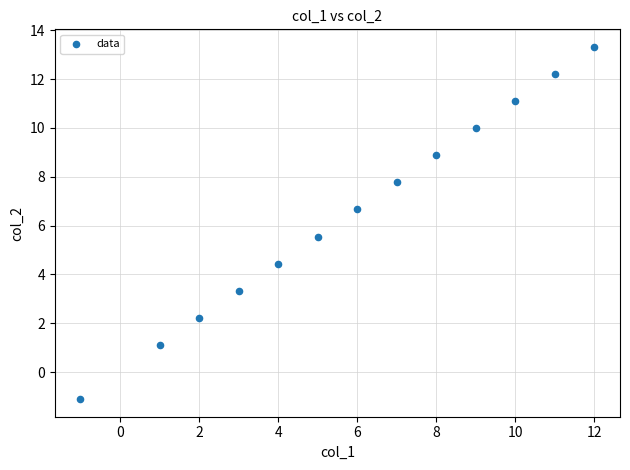

What is the range of X values (max minus min)?

13.0